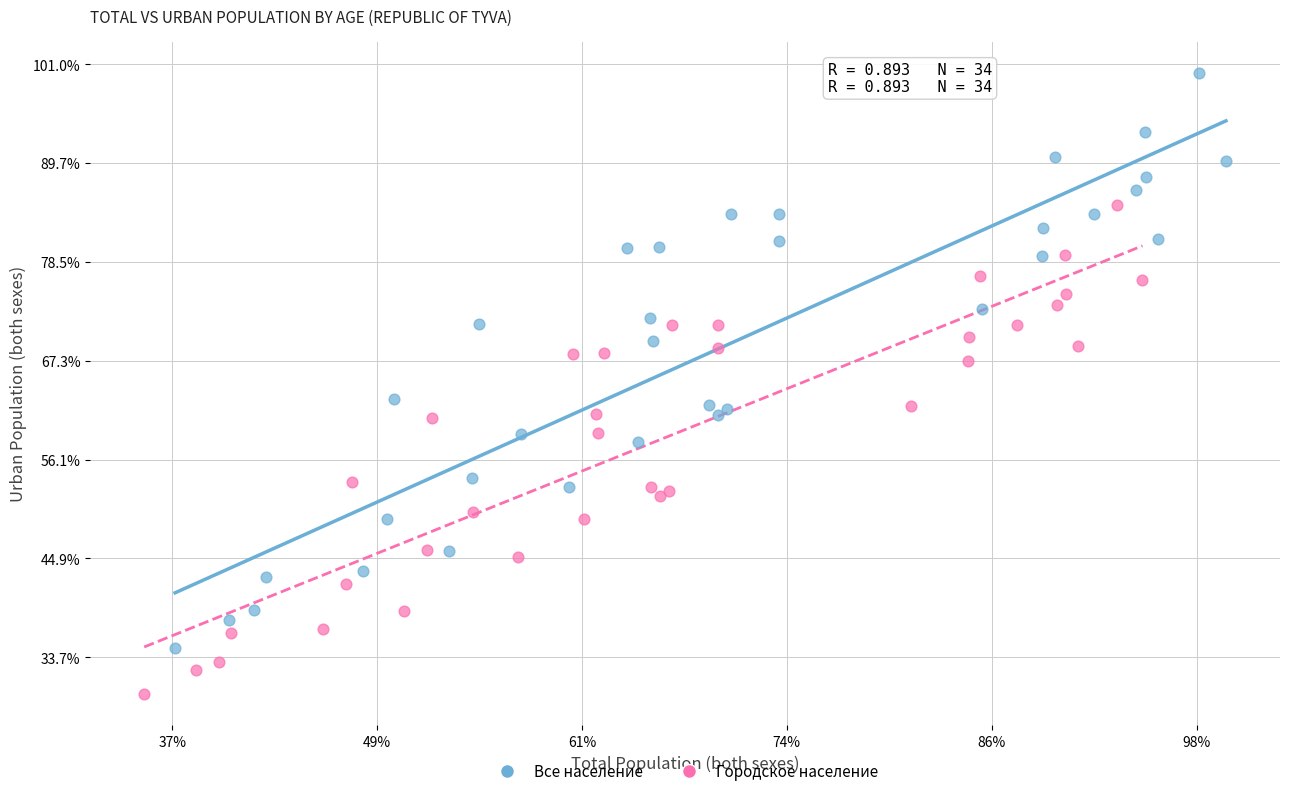

What are all the series names shown in the legend?

Все население, Городское население